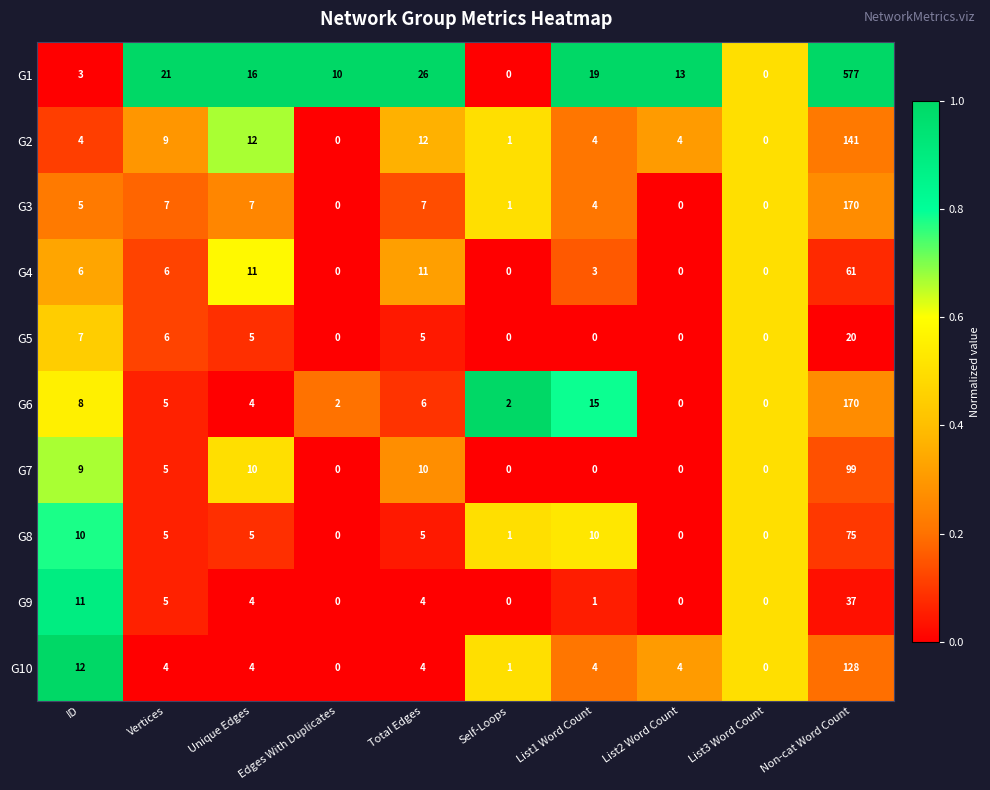

What is the total value across all series at Unique Edges?

78